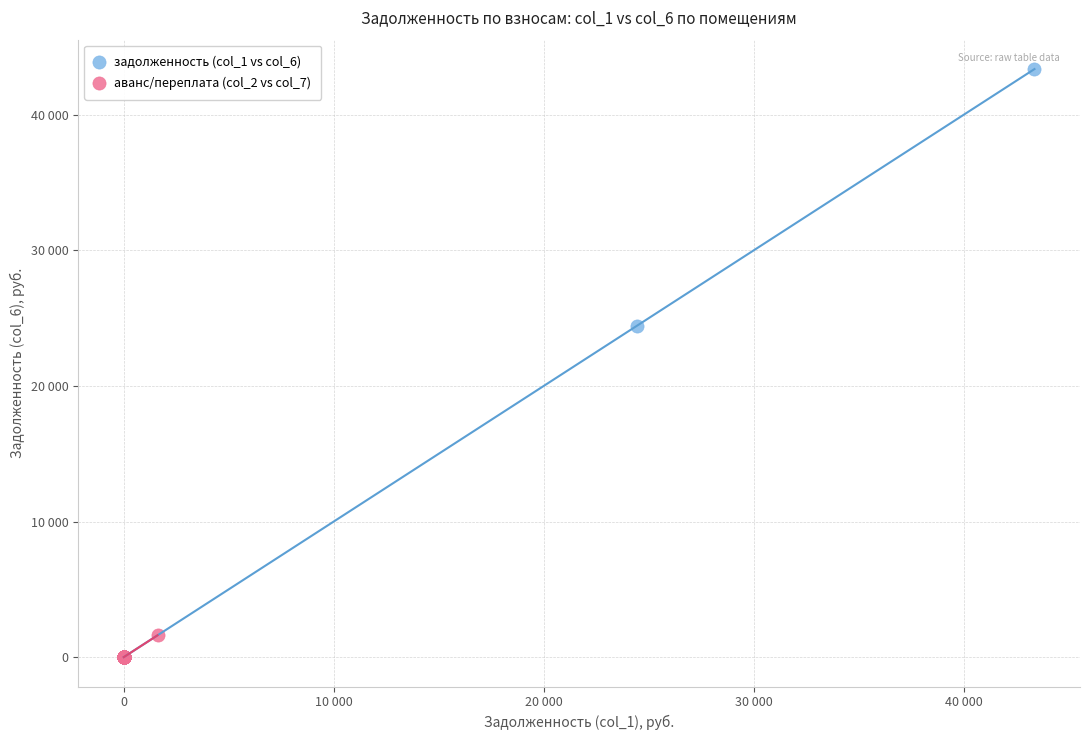

Which series has the widest spread of Y values?

задолженность (col_1 vs col_6)